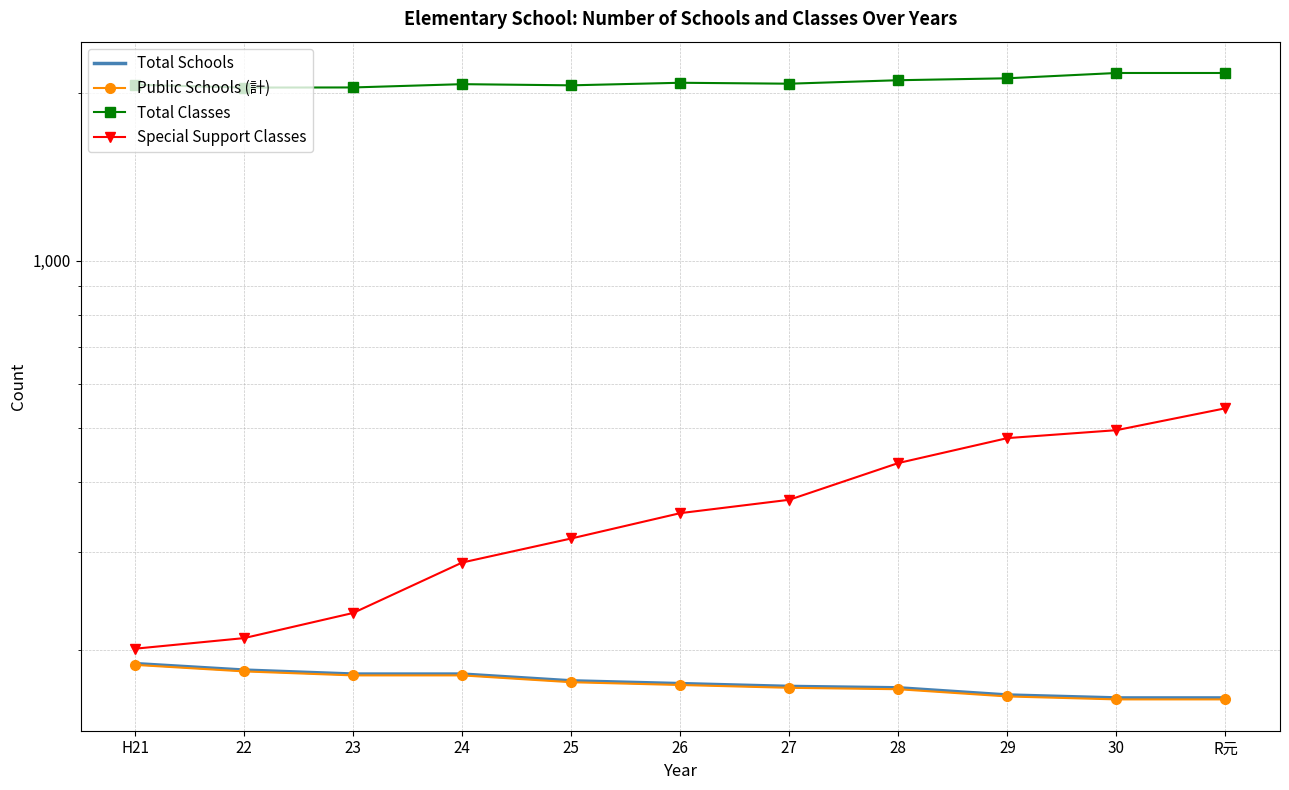

What is the approximate value of Special Support Classes at 25?

317